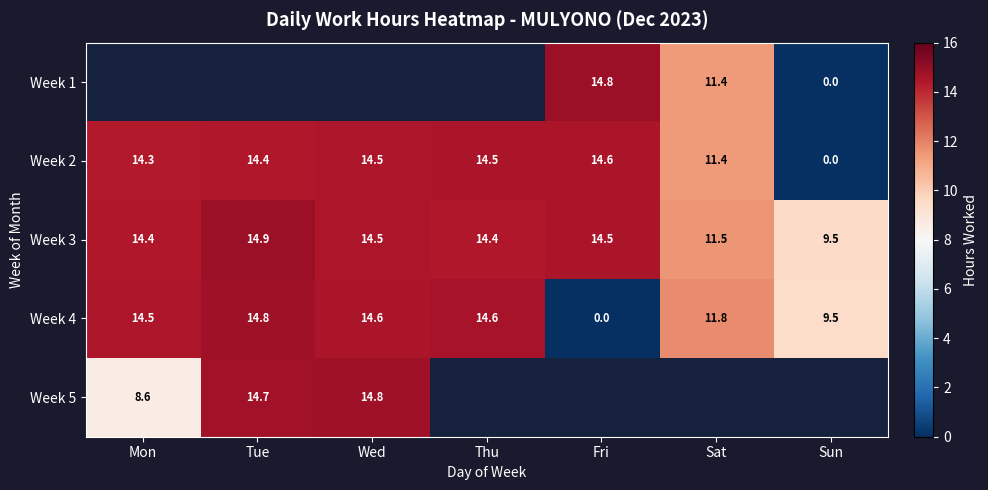

At which label does Week 3 reach its minimum?

Sun